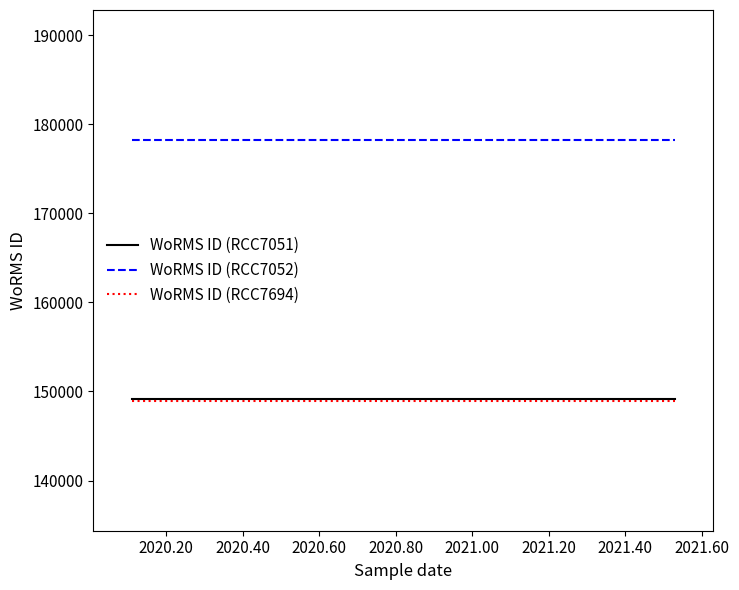

At how many categories does at least one series exceed 170151?

3